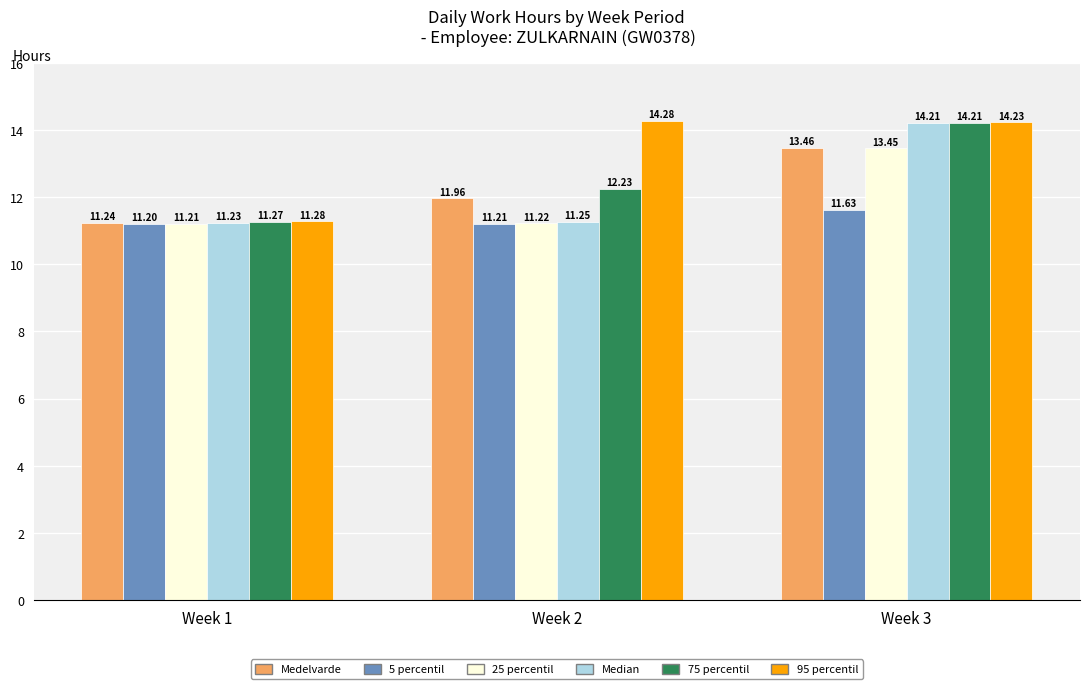

What is the average value of the 25 percentil series?

12.0